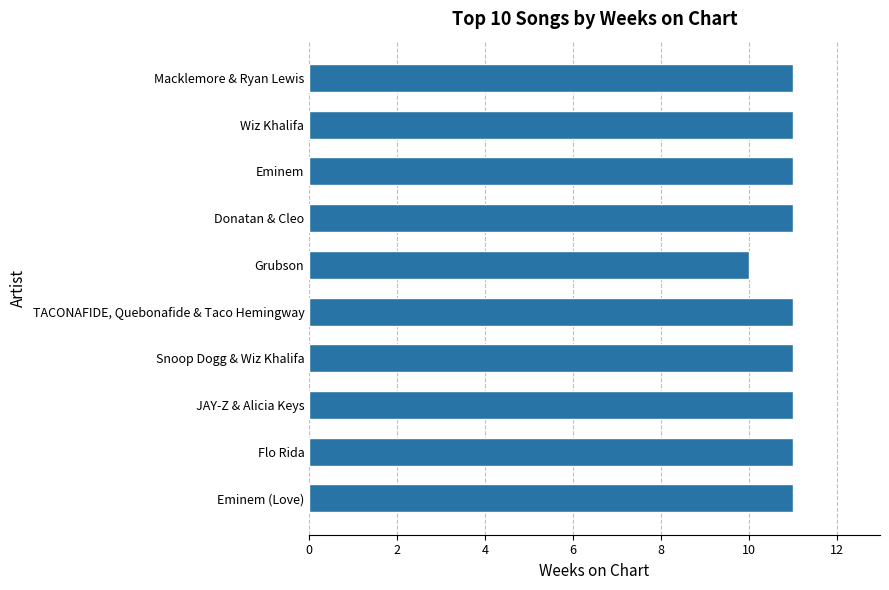

The value at Flo Rida is 7. True or false?

False